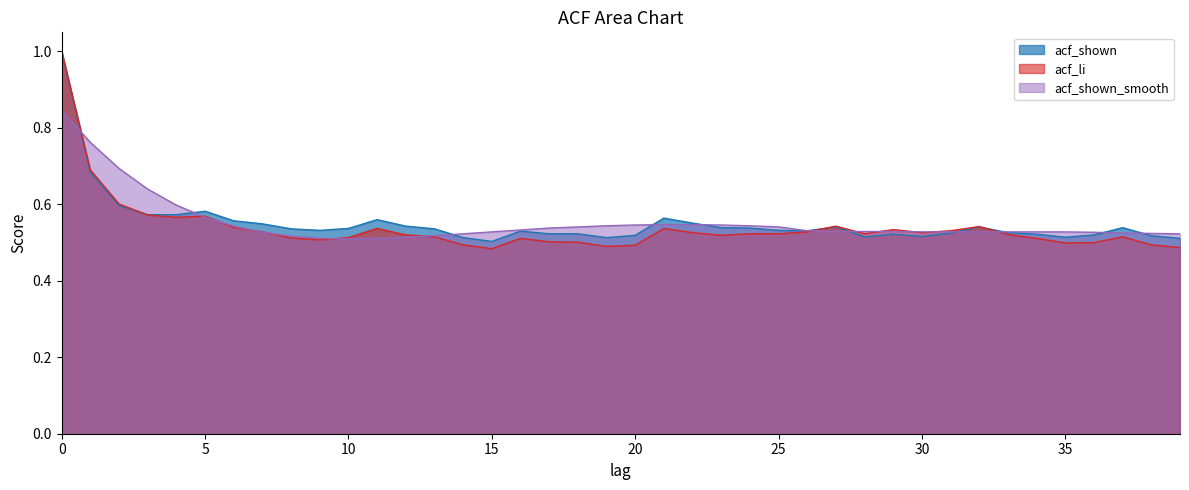

What are all the series names shown in the legend?

acf_shown, acf_li, acf_shown_smooth